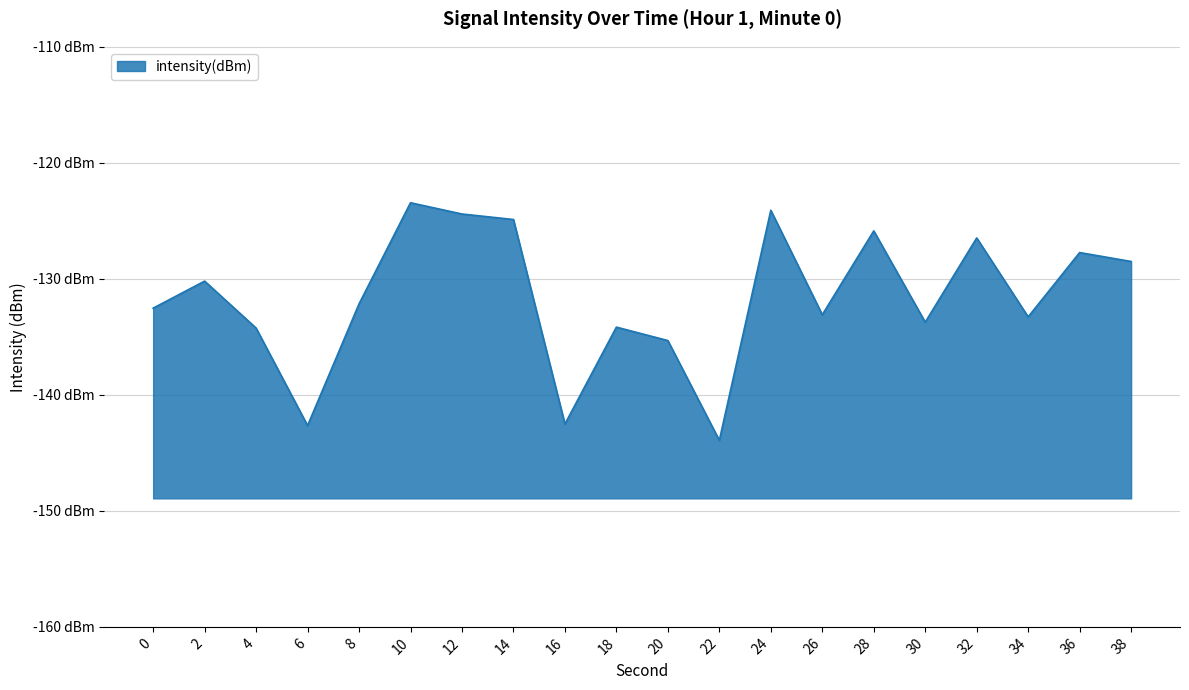

What is the difference between the values at 20 and 12?

10.9